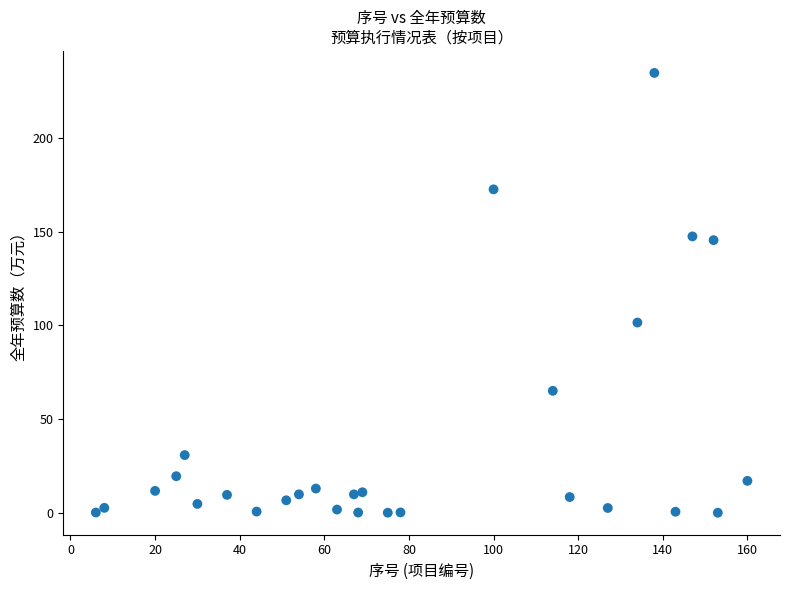

What Y value in the scatter plot is closest to 117?

101.5